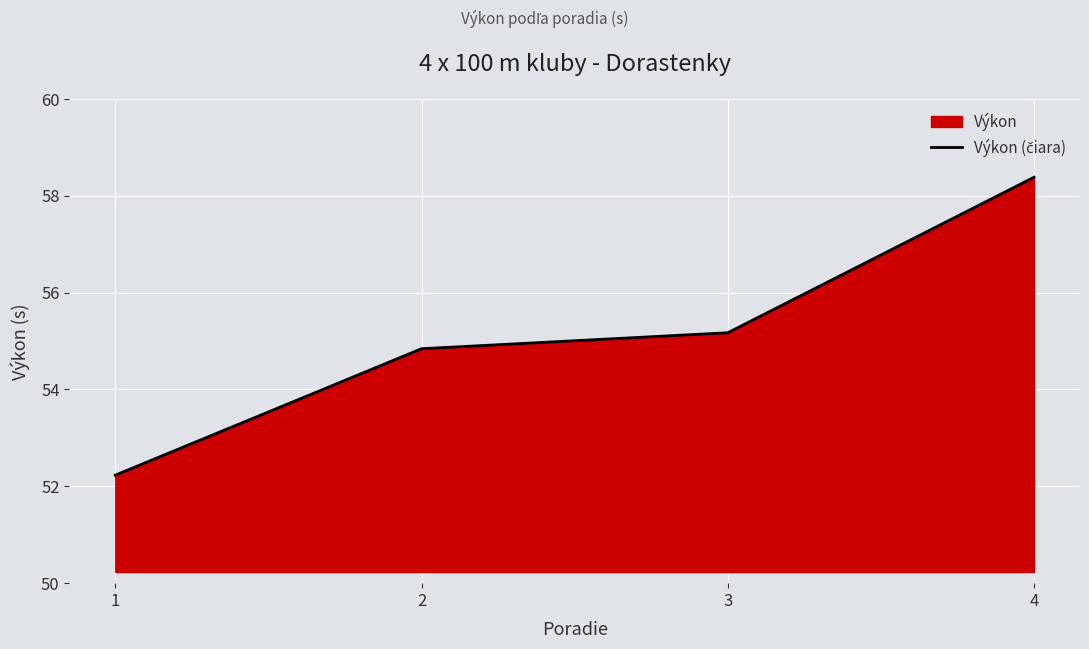

Rank the categories by value from highest to lowest.

4, 3, 2, 1